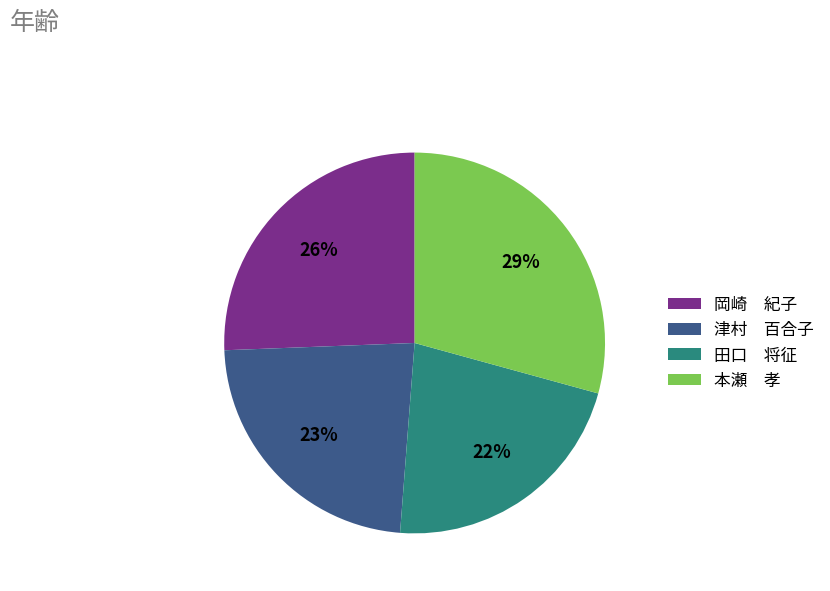

To the nearest percent, what percentage of the pie is 岡崎 紀子?

26%